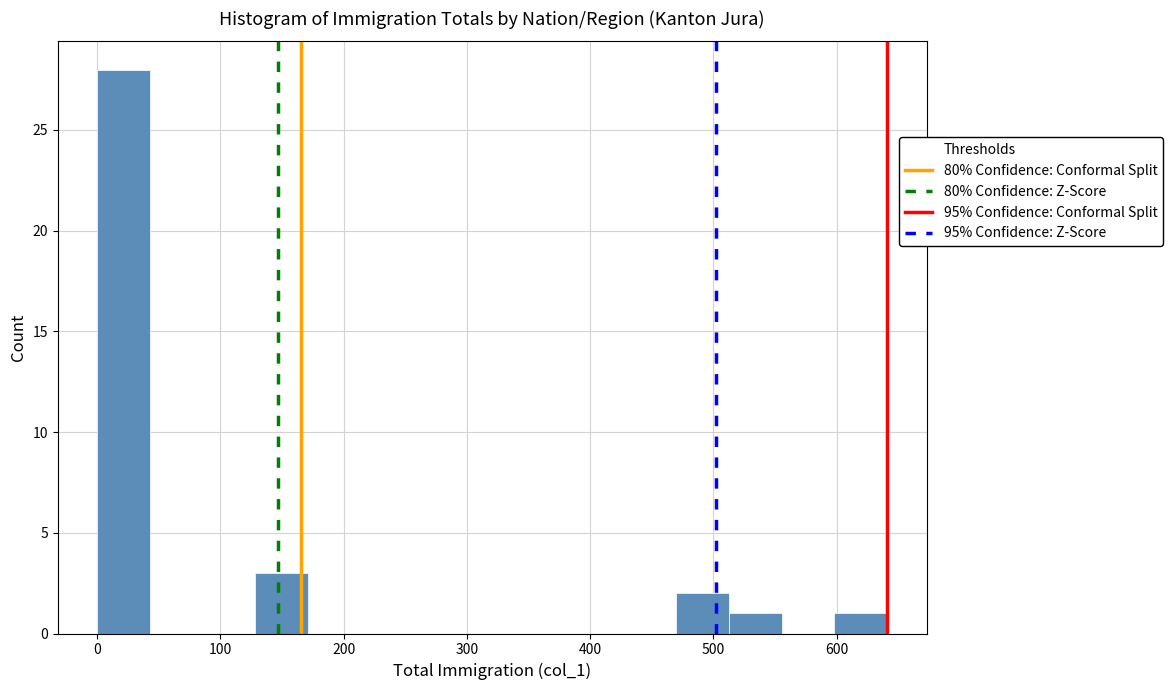

What is the height of the bar covering 510 to 560 on the x-axis? Neither the bar edges nor the heights are printed on the chart, so give them approximately, as read against the axes.

1